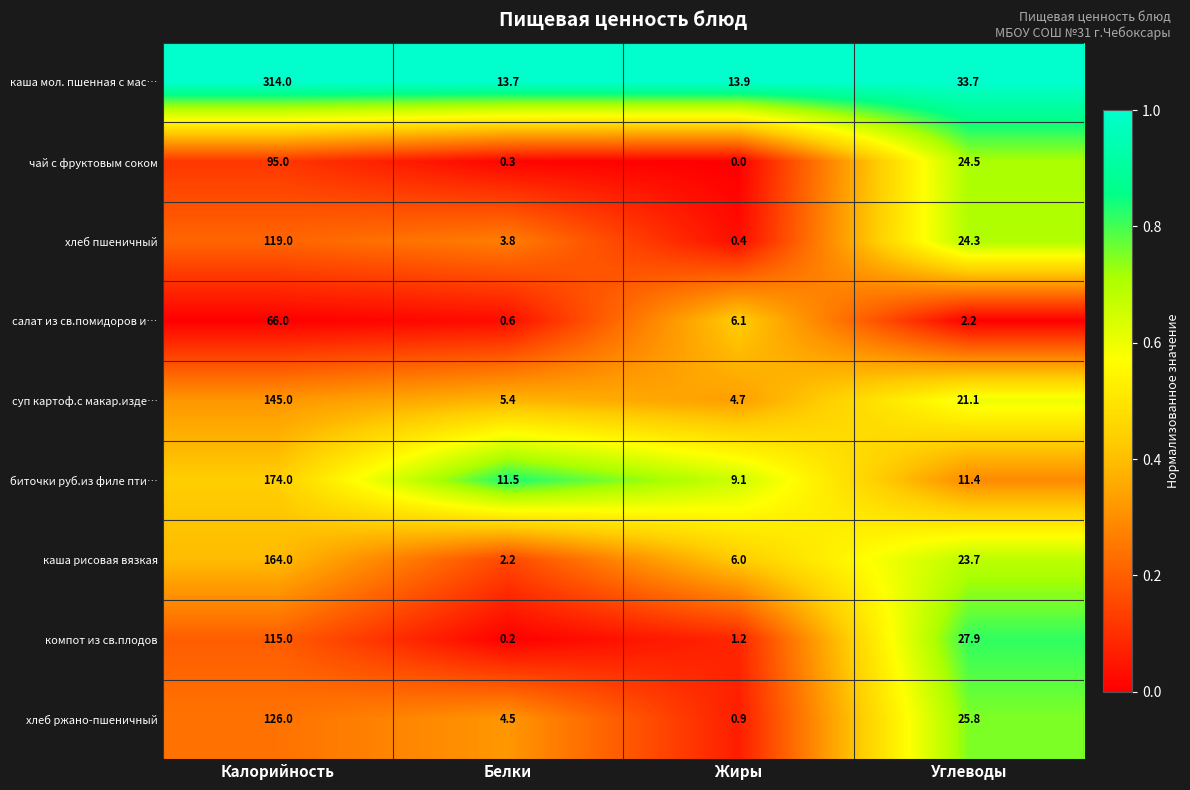

Which series has the largest total across all categories?

каша мол. пшенная с мас…